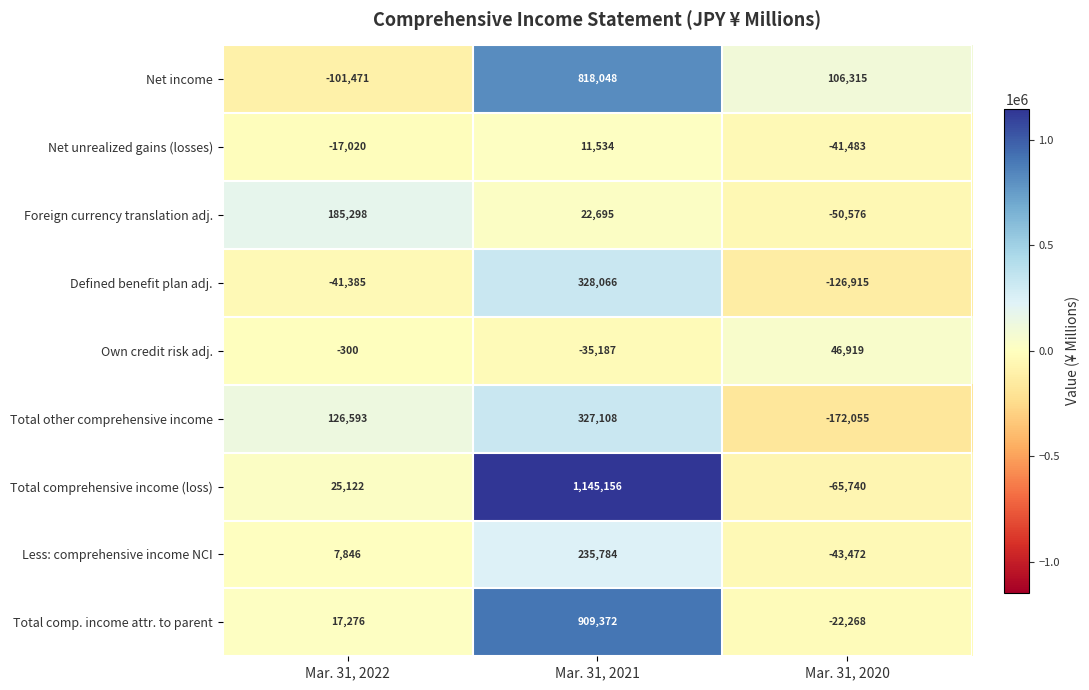

Where is Total other comprehensive income nearest to the value 77526?

Mar. 31, 2022